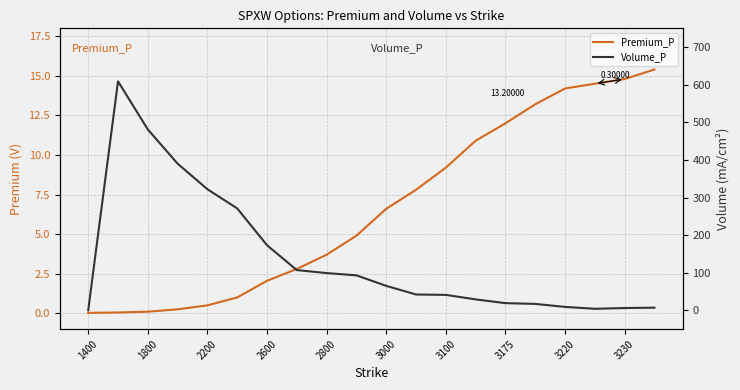

How many intersections are there between Volume_P and Premium_P?

2